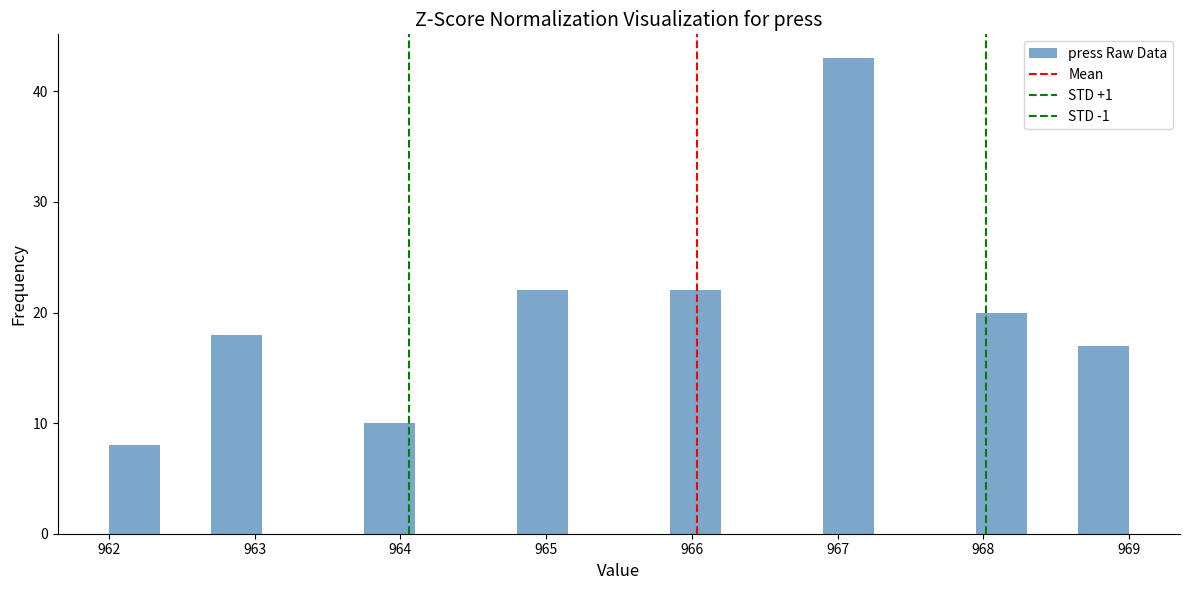

Read against the x-axis, roughly where is the centre of the tallest bar?

967.1